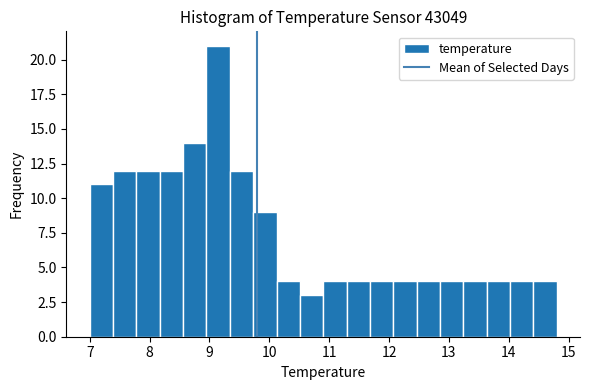

Read against the x-axis, roughly where is the centre of the tallest bar?

9.1